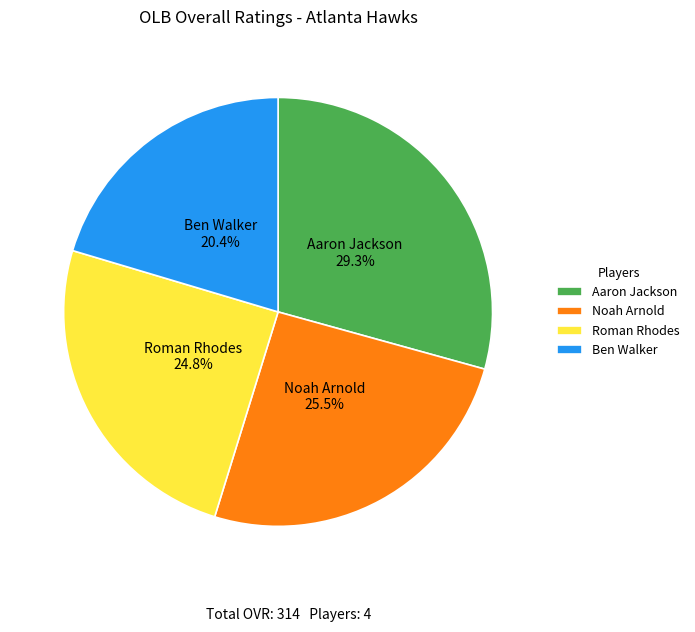

To the nearest percent, what is the difference between the largest and smallest slice percentages?

9%